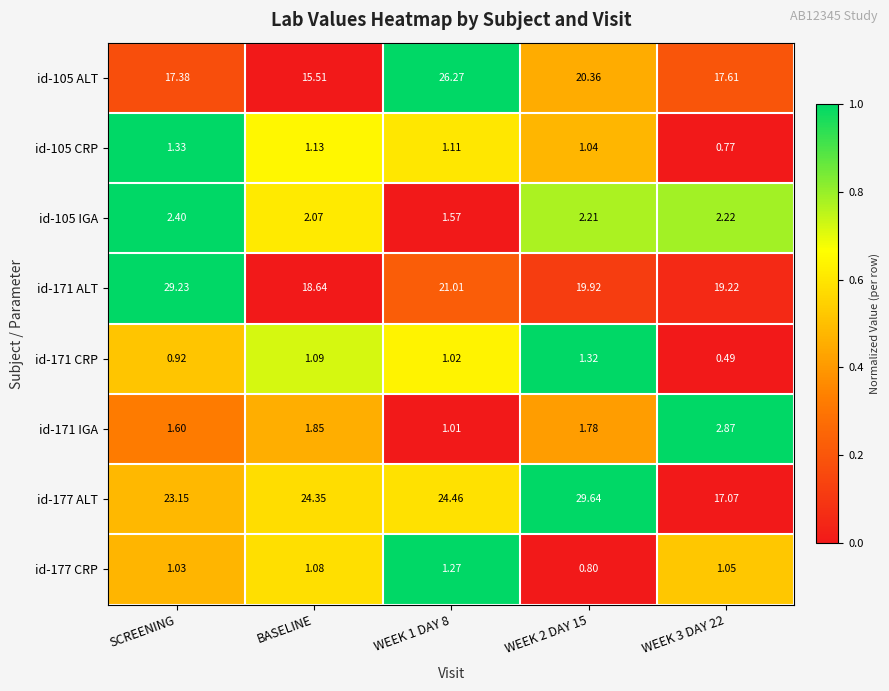

What is the maximum value shown in the chart?

29.6